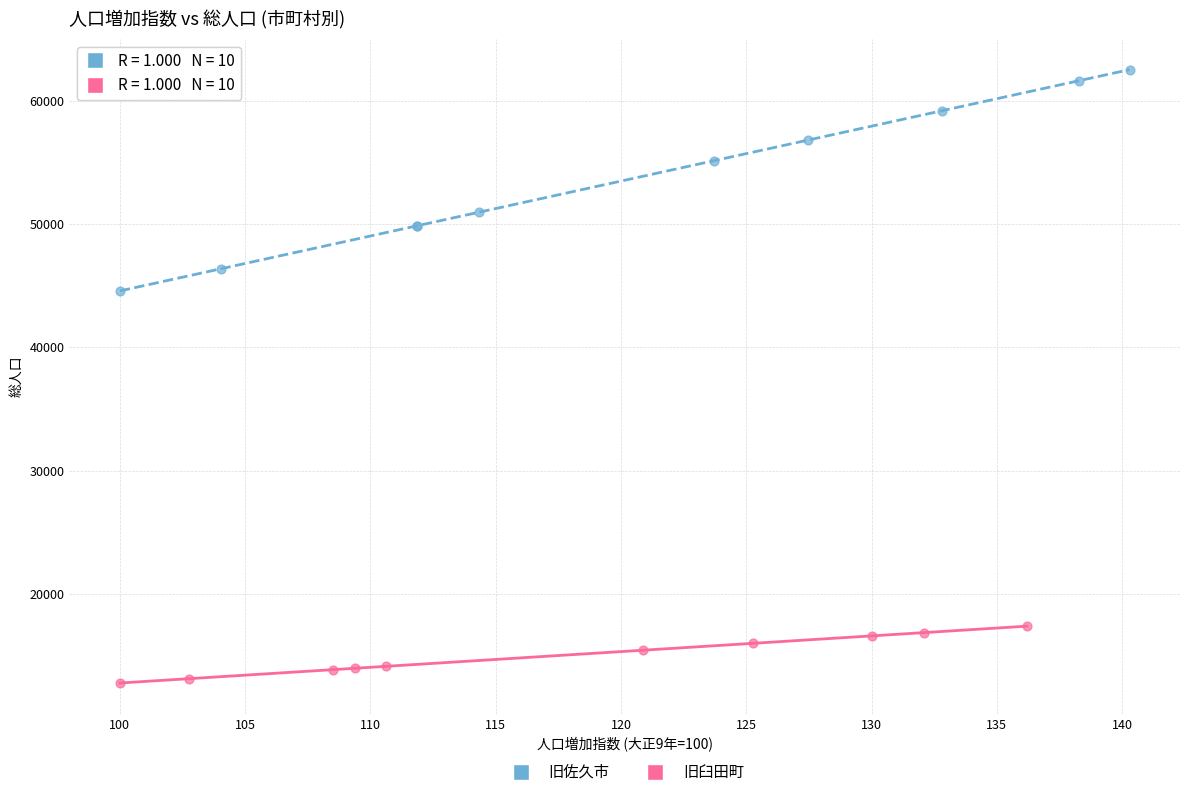

What are all the series names shown in the legend?

旧佐久市, 旧臼田町